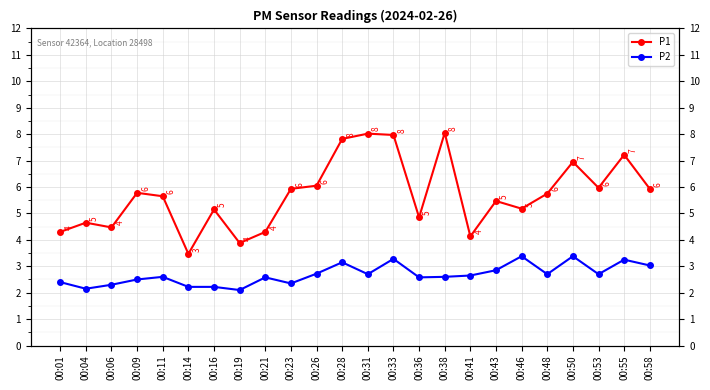

Where is the first local minimum for P2?

00:04